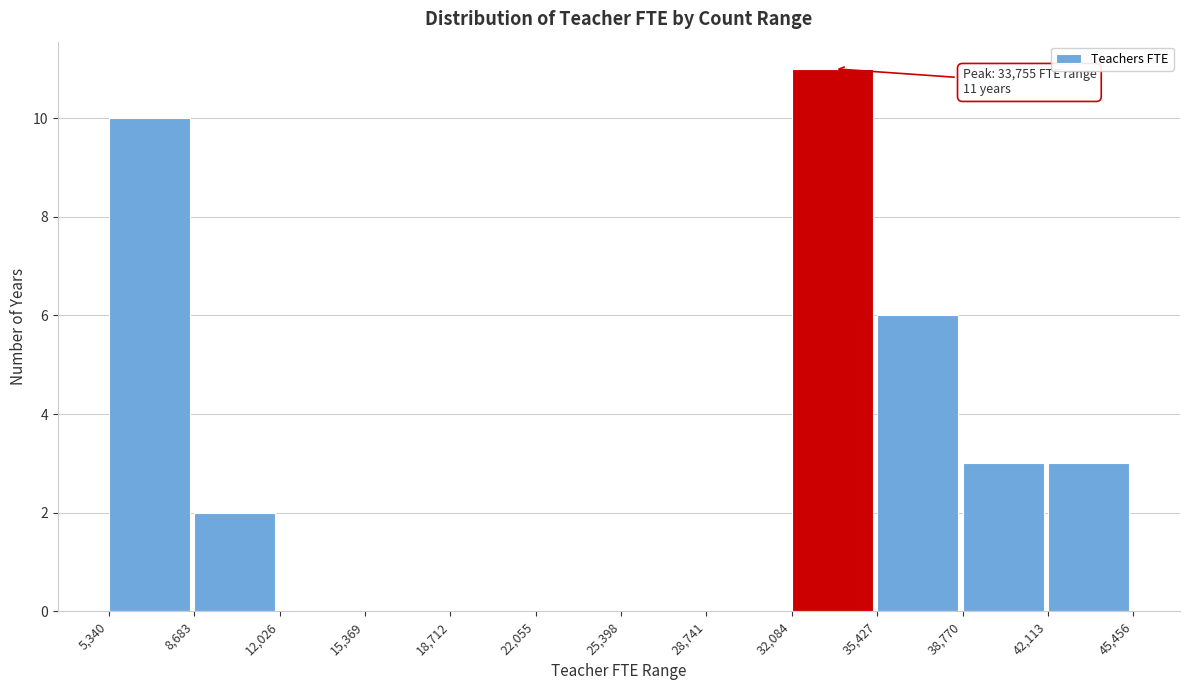

Over which range of the x-axis is the bar tallest?

32,084 to 35,427